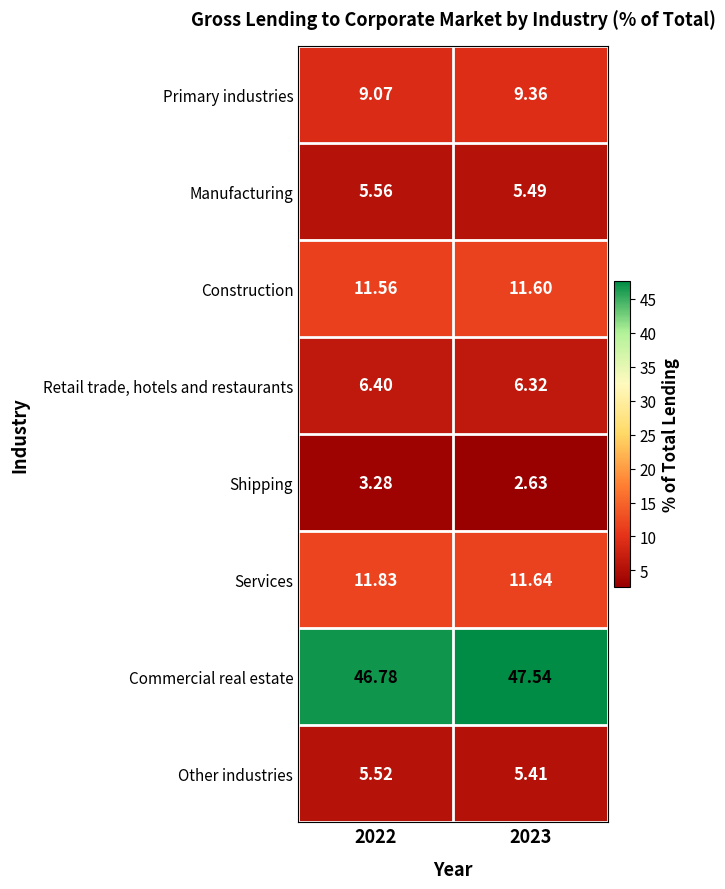

Rank the series by their maximum value, from lowest to highest.

Shipping, Other industries, Manufacturing, Retail trade, hotels and restaurants, Primary industries, Construction, Services, Commercial real estate